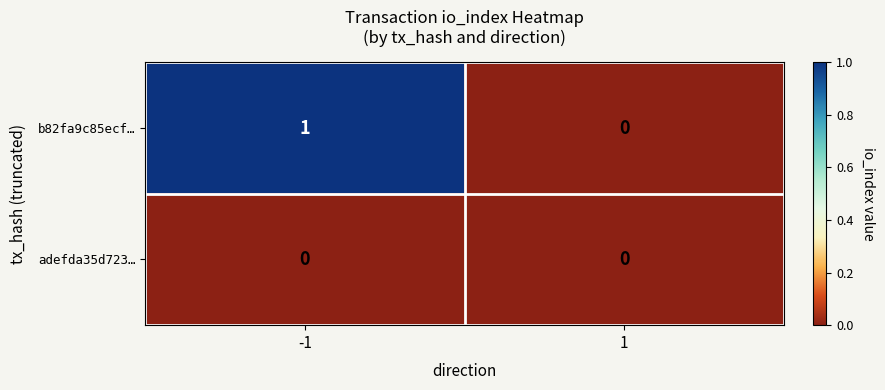

Reading left to right, transcribe all the data shown in this chart.

b82fa9c85ecf…: -1=1	1=0
adefda35d723…: -1=0	1=0